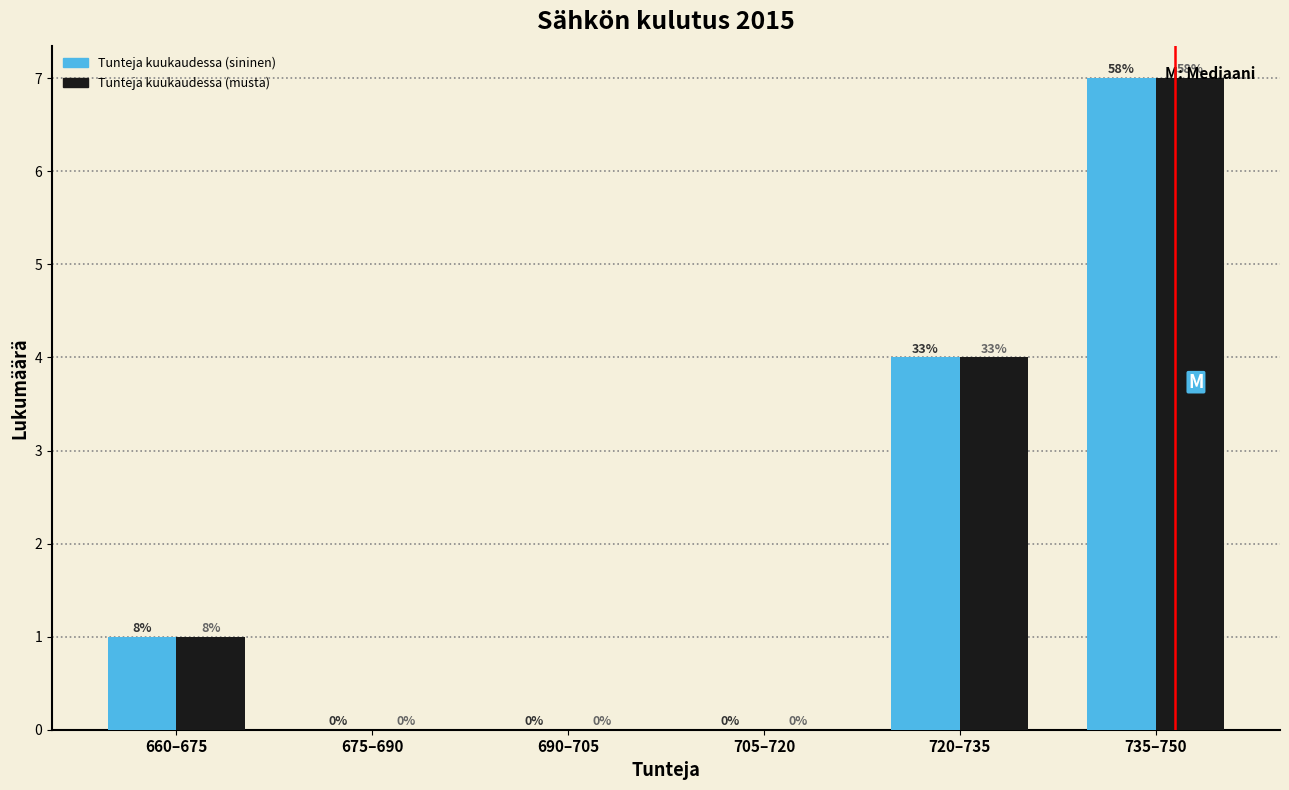

Reading left to right, transcribe all the data shown in this chart.

Tunteja kuukaudessa (sininen): 660–675=1	675–690=0	690–705=0	705–720=0	720–735=4	735–750=7
Tunteja kuukaudessa (musta): 660–675=1	675–690=0	690–705=0	705–720=0	720–735=4	735–750=7